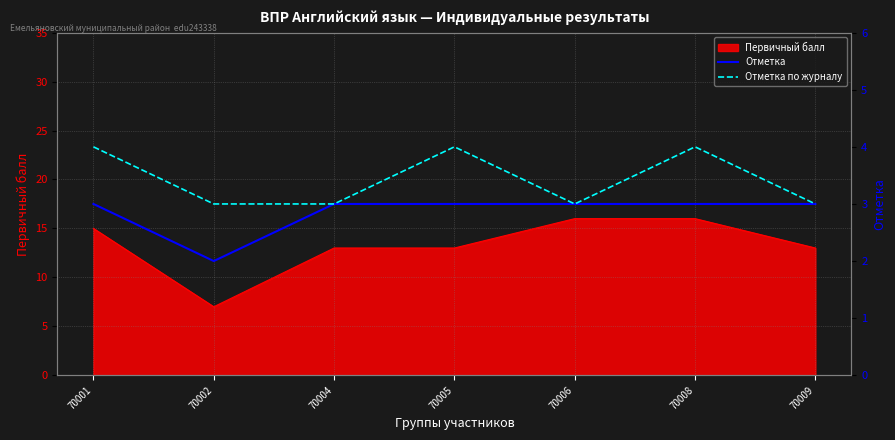

Is it true that Первичный балл equals 2 at 70002?

False